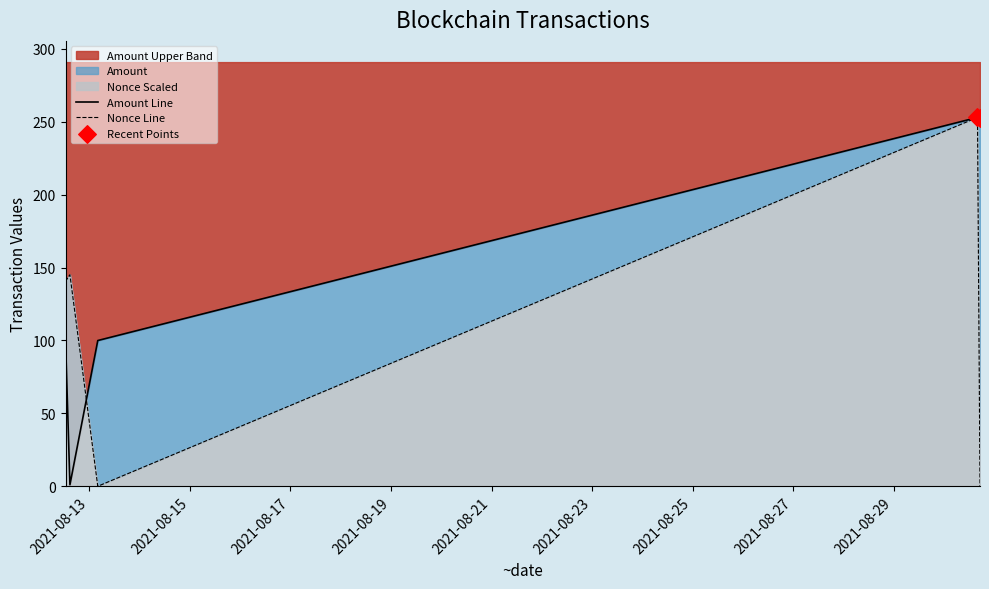

Is the value of Nonce at 2021-08-30 16:03:00 greater than the value of Amount at 2021-08-13 04:00:00?

Yes